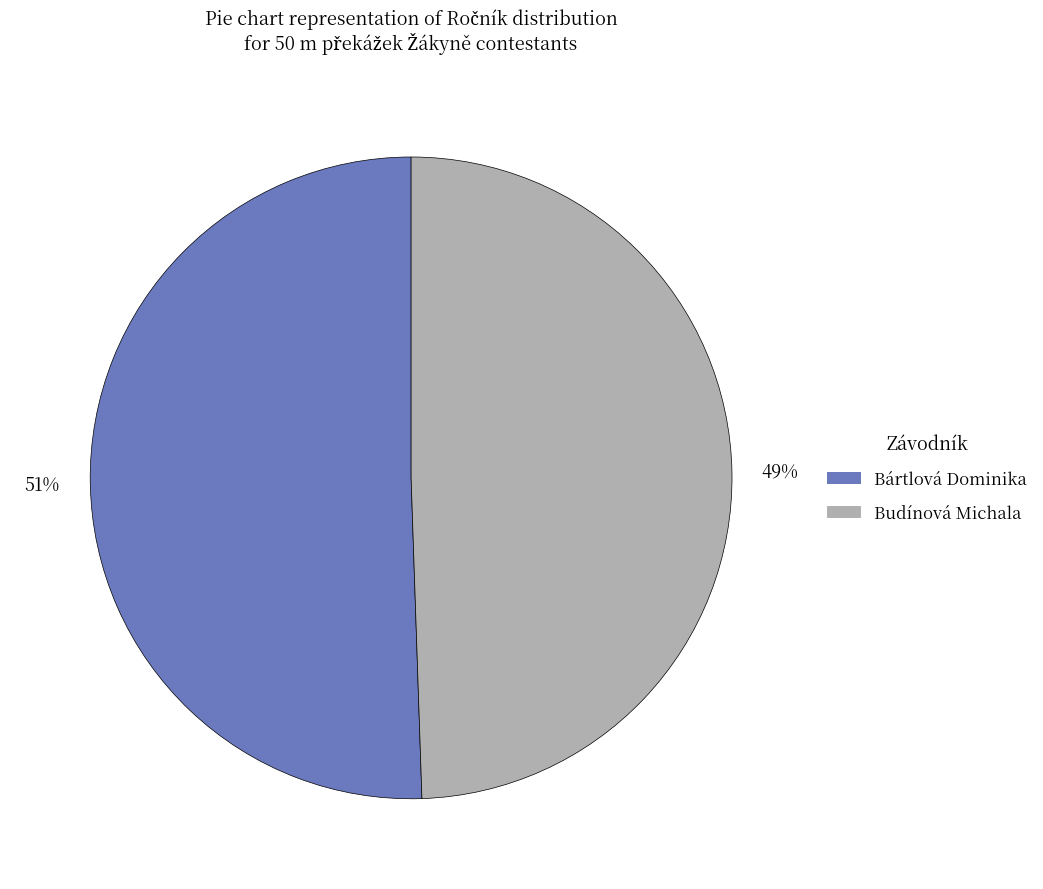

How many segments does this pie chart have?

2